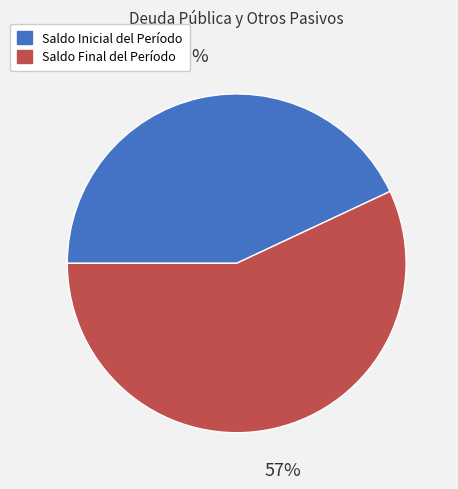

Is the sum of Saldo Final del Período and Saldo Inicial del Período greater than half?

Yes